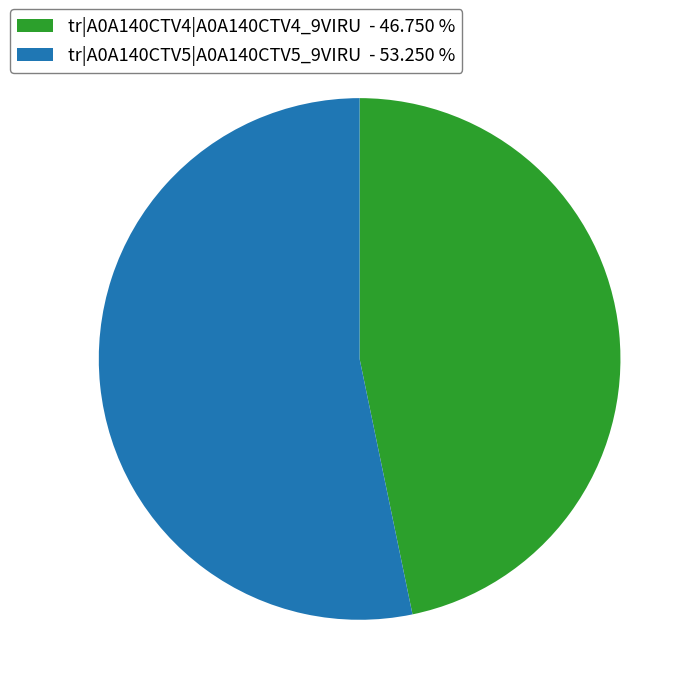

Is the sum of tr|A0A140CTV5|A0A140CTV5_9VIRU - 53.250 % and tr|A0A140CTV4|A0A140CTV4_9VIRU - 46.750 % greater than half?

Yes